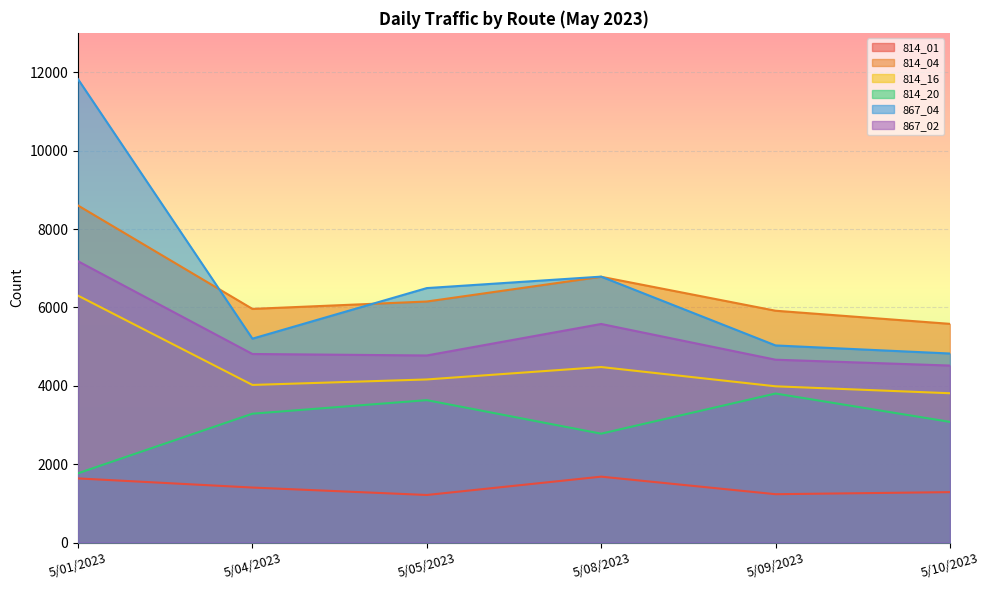

True or false: 814_16 and 814_04 intersect in this chart.

False